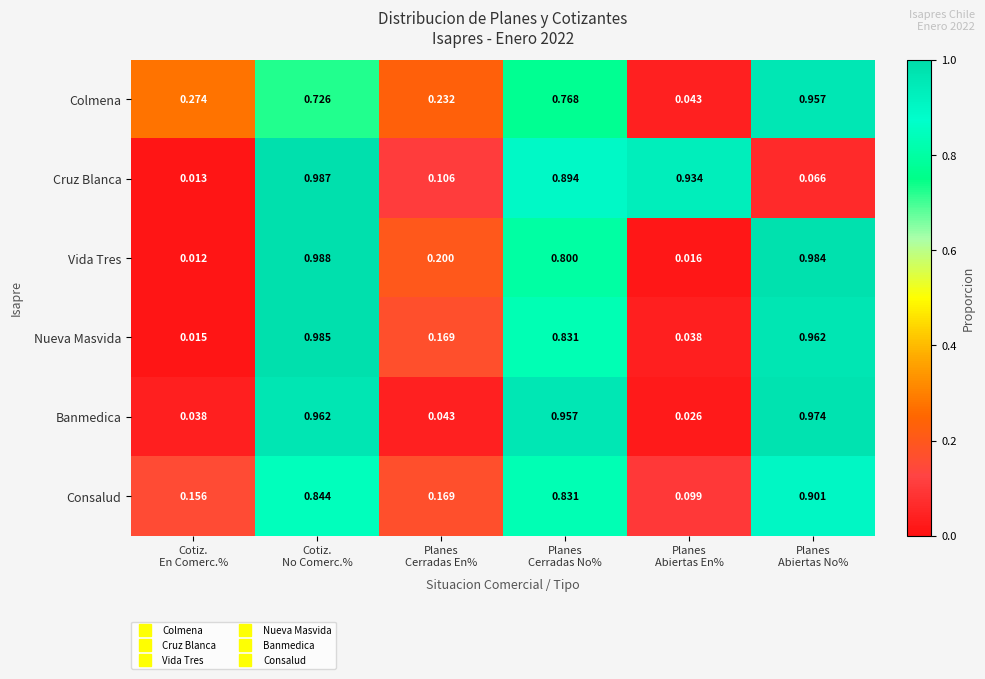

Which series has the largest range (max minus min)?

Vida Tres